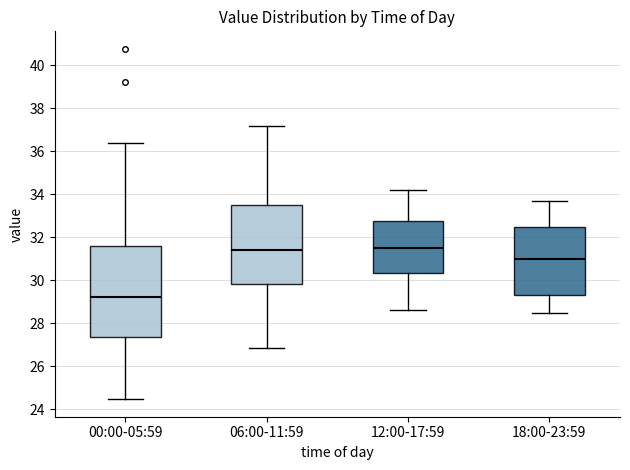

Which box is the tallest, from its lower edge to its upper edge?

00:00-05:59